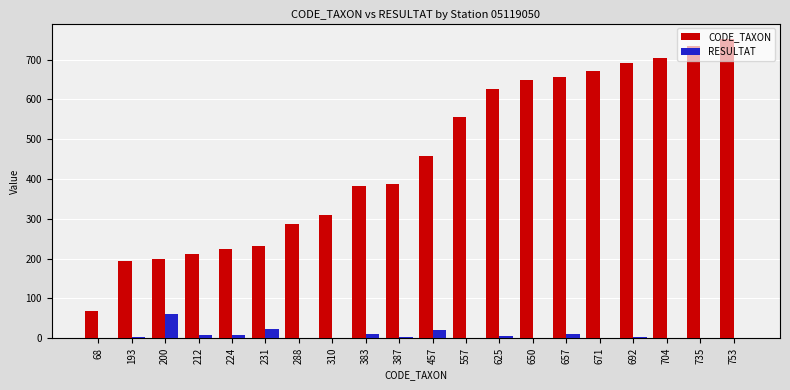

Which category has the highest value across all series?

753